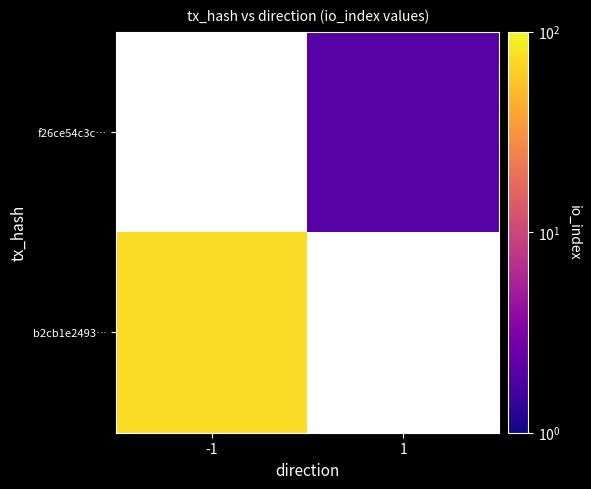

At which label does f26ce54c3c… reach its peak?

-1